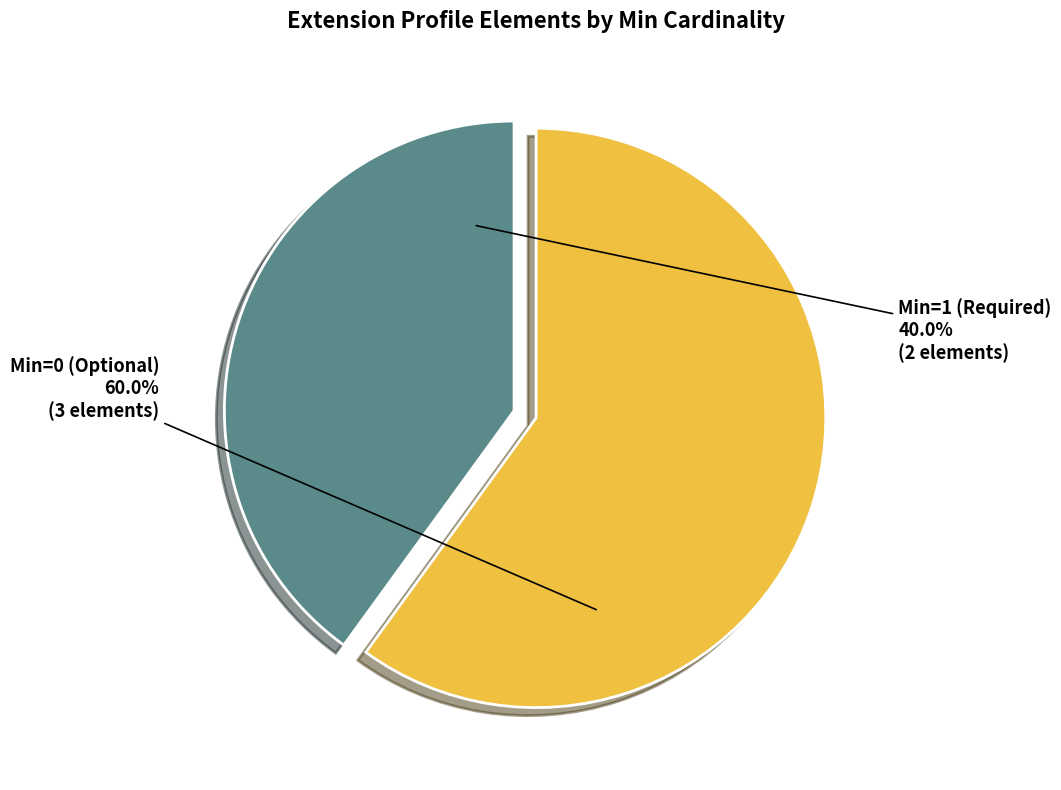

What is the ratio of the value at Min=1 (Required) to the value at Min=0 (Optional)?

0.7